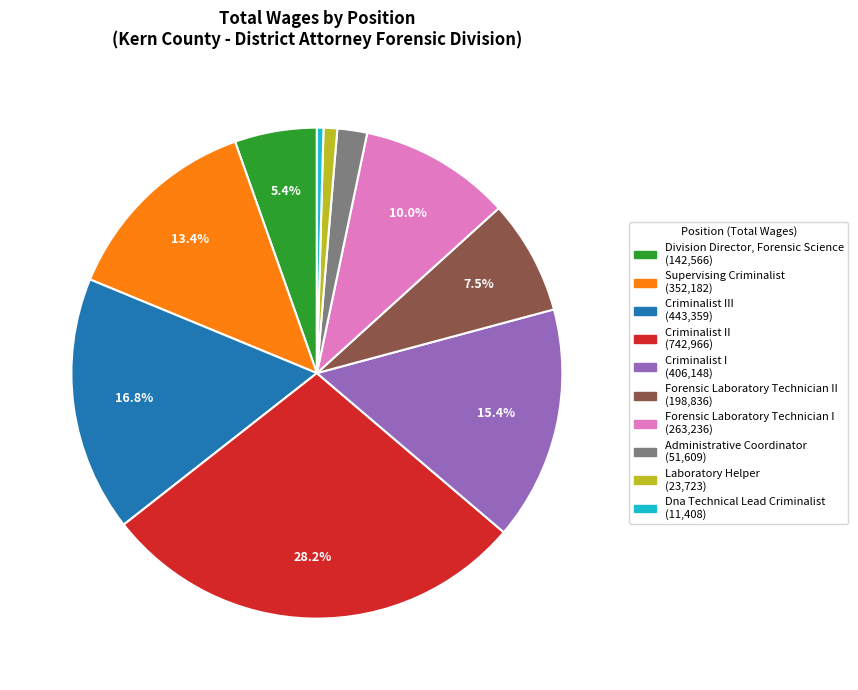

Is there any slice that represents more than half of the pie?

No